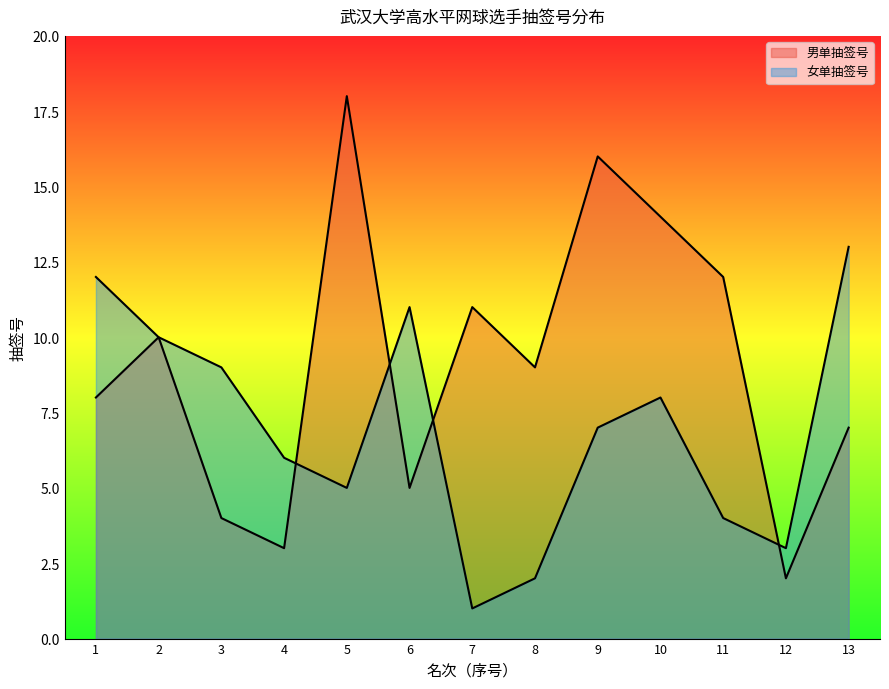

What is the total value across all series at 7?

12